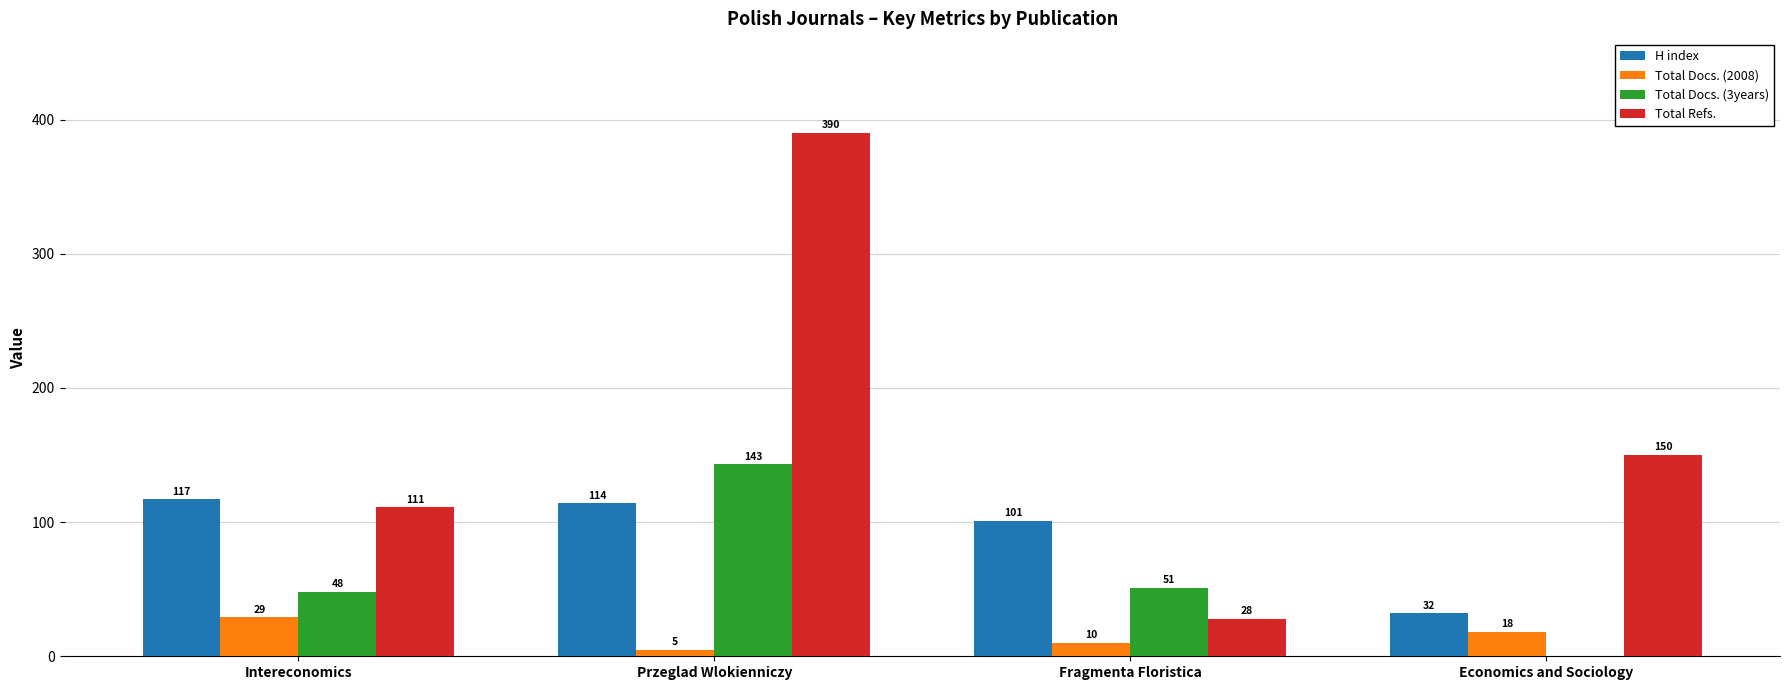

What is the maximum value shown in the chart?

390